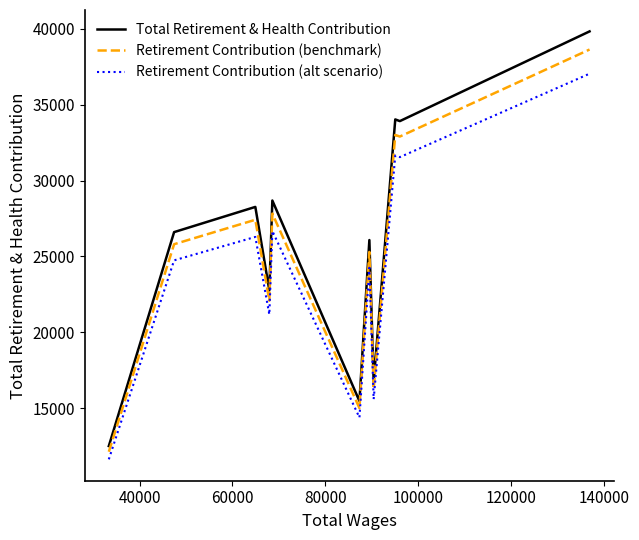

What is the minimum value for Total Retirement & Health Contribution?

12498.0